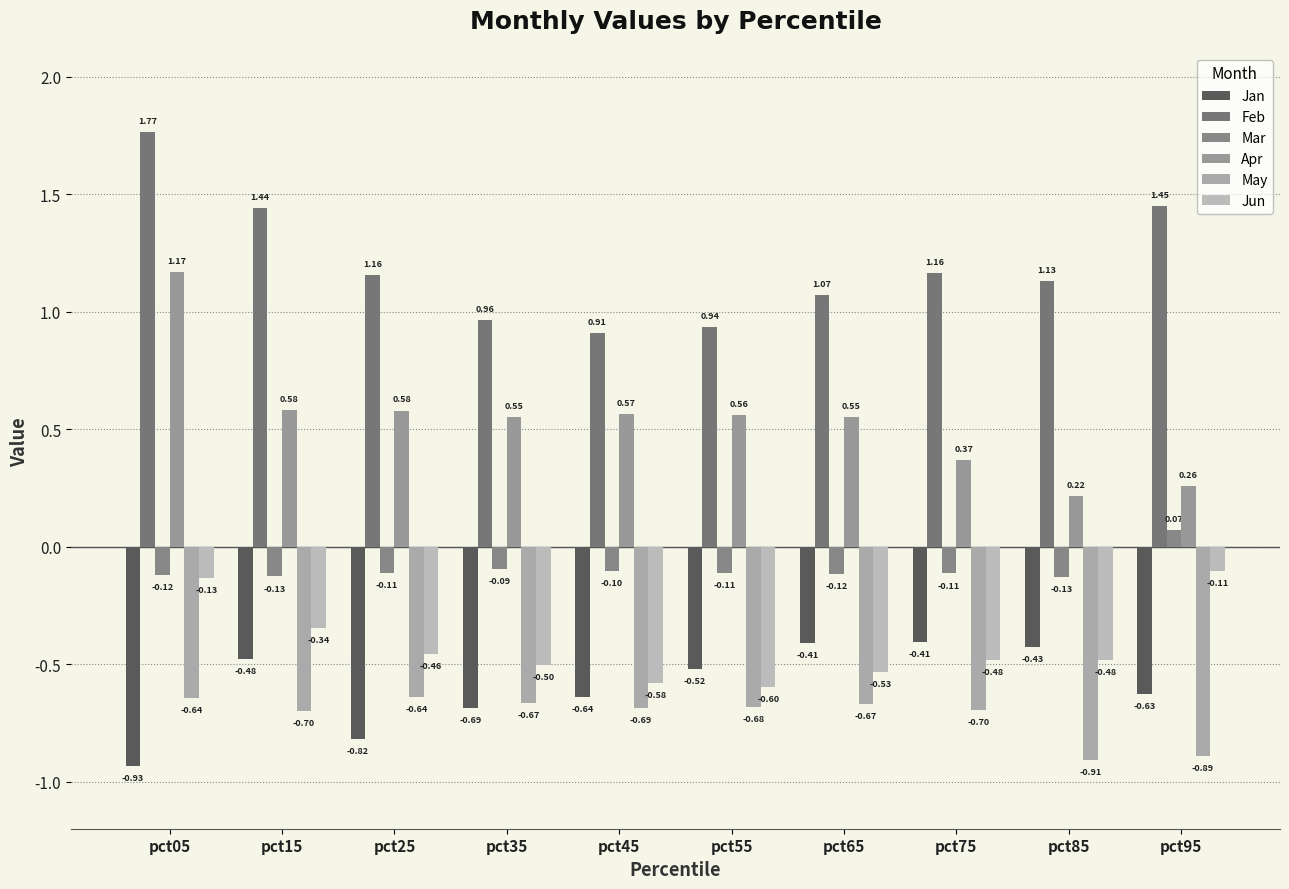

How many values in the Feb series are below 1?

3